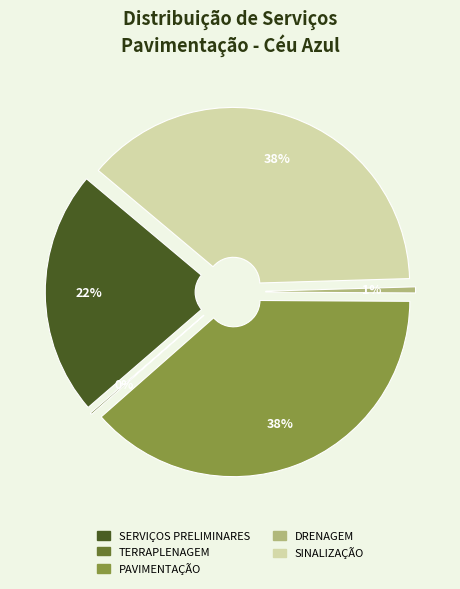

What portion of the pie excludes SERVIÇOS PRELIMINARES?

77.5%